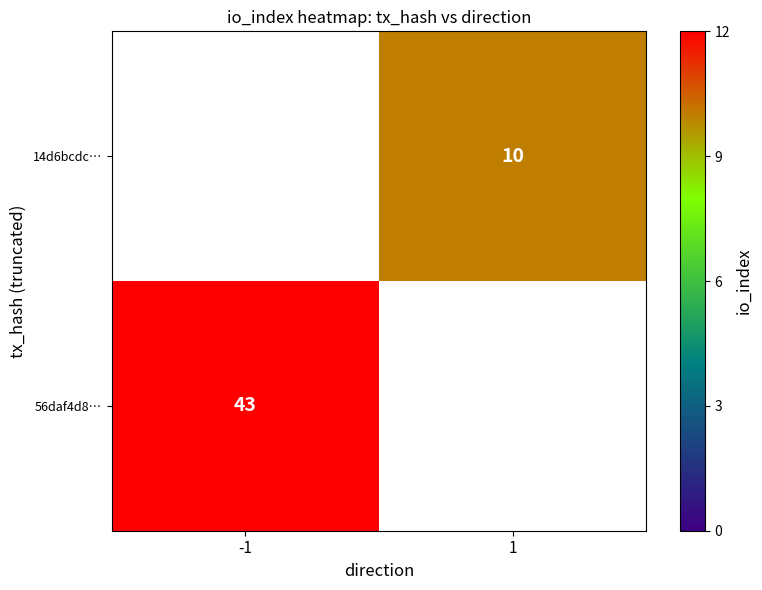

At how many categories does at least one series exceed 36?

1